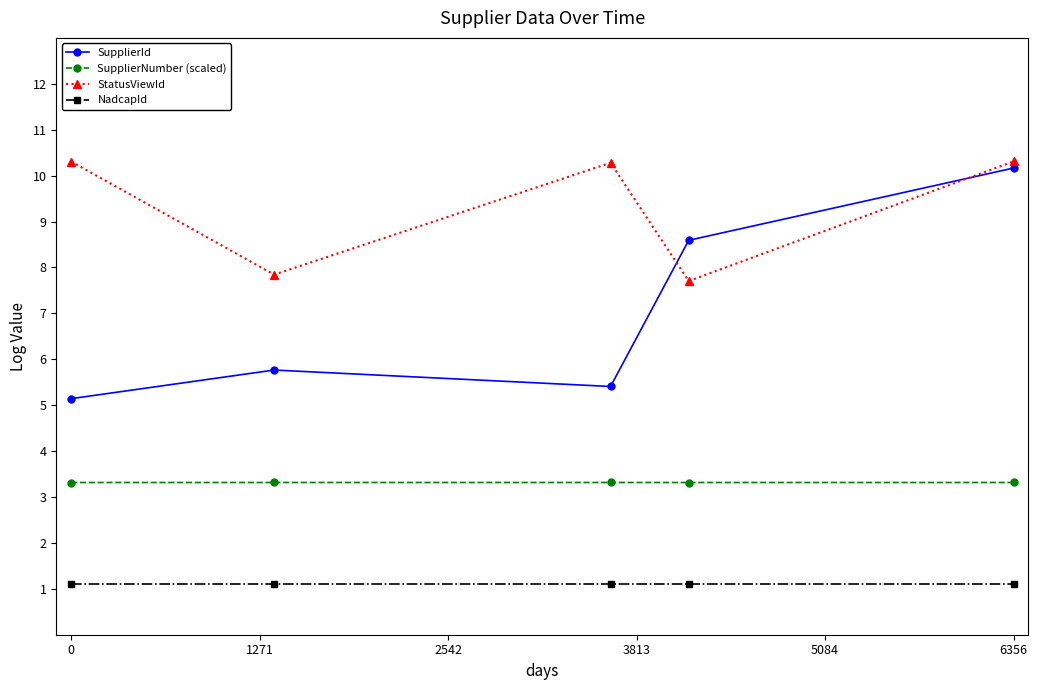

List the series in order of their overall mean, lowest first.

NadcapId, SupplierNumber (scaled), SupplierId, StatusViewId